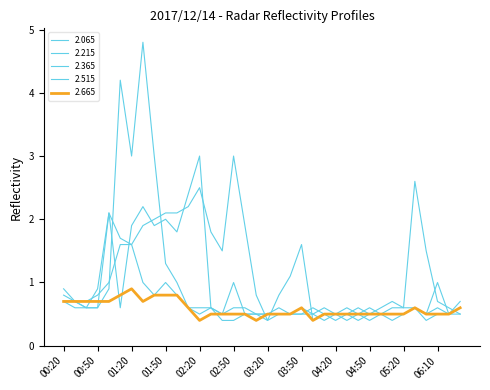

Reading right to left, list all the values displayed in this chart.

2.065: 0.5	0.6	0.7	1.5	2.6	0.6	0.7	0.6	0.5	0.4	0.5	0.4	0.5	0.4	1.6	1.1	0.8	0.4	0.8	1.9	3.0	1.5	1.8	2.5	2.2	2.1	2.1	2.0	1.9	1.6	1.7	2.1	0.6	0.6	0.7	0.7
2.215: 0.7	0.5	0.6	0.5	0.6	0.6	0.6	0.5	0.6	0.5	0.6	0.5	0.6	0.5	0.6	0.5	0.6	0.5	0.5	0.6	0.6	0.5	0.6	3.0	2.4	1.8	2.0	1.9	2.2	1.9	0.6	2.1	0.9	0.6	0.6	0.7
2.365: 0.5	0.5	1.0	0.5	0.6	0.5	0.4	0.5	0.5	0.6	0.5	0.5	0.4	0.5	0.5	0.5	0.5	0.4	0.5	0.5	1.0	0.5	0.6	0.5	0.6	1.0	1.3	3.0	4.8	3.0	4.2	0.9	0.6	0.6	0.7	0.9
2.515: 0.6	0.5	0.5	0.4	0.6	0.5	0.5	0.5	0.4	0.5	0.4	0.5	0.5	0.6	0.5	0.5	0.5	0.5	0.5	0.5	0.4	0.4	0.6	0.6	0.6	0.8	1.0	0.8	1.0	1.6	1.6	1.0	0.8	0.7	0.7	0.8
2.665: 0.6	0.5	0.5	0.5	0.6	0.5	0.5	0.5	0.5	0.5	0.5	0.5	0.5	0.4	0.6	0.5	0.5	0.5	0.4	0.5	0.5	0.5	0.5	0.4	0.6	0.8	0.8	0.8	0.7	0.9	0.8	0.7	0.7	0.7	0.7	0.7